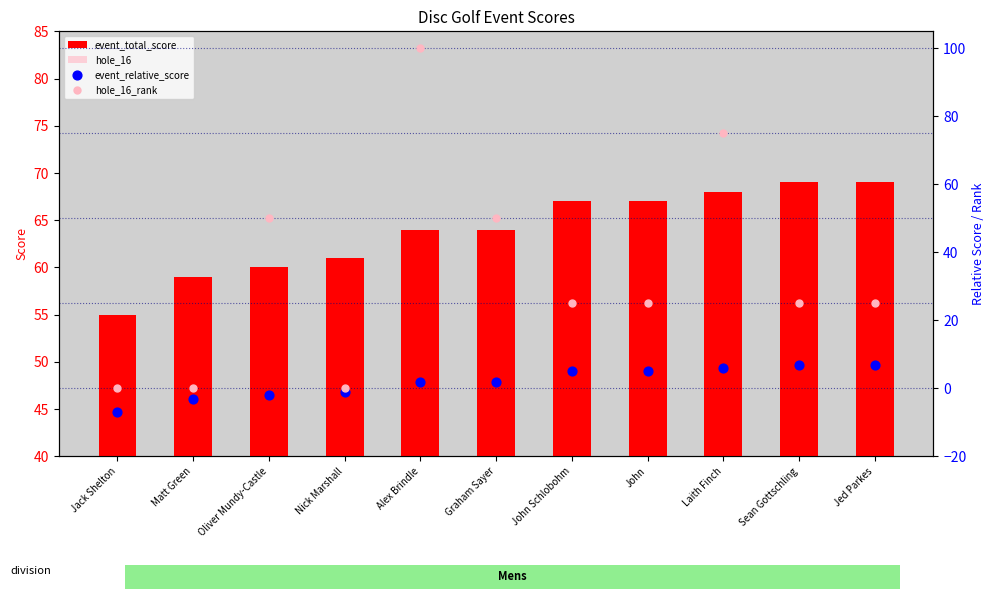

What is the total value across all series at Jack Shelton?

52